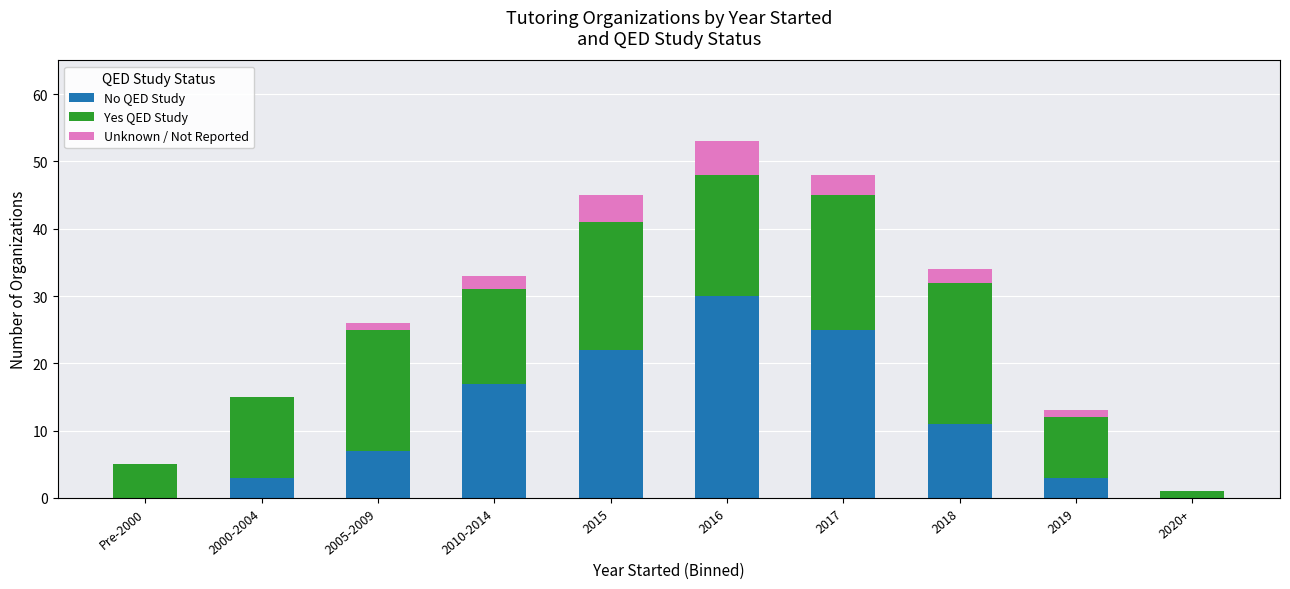

At which category is the sum across all series the highest?

2016